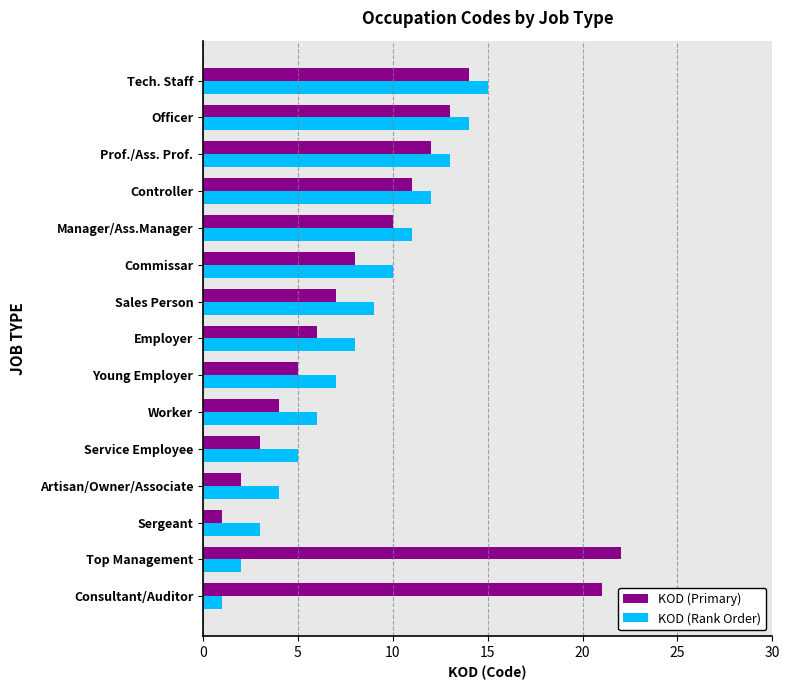

At Sales Person, list the series in order from smallest to largest.

KOD (Primary), KOD (Rank Order)